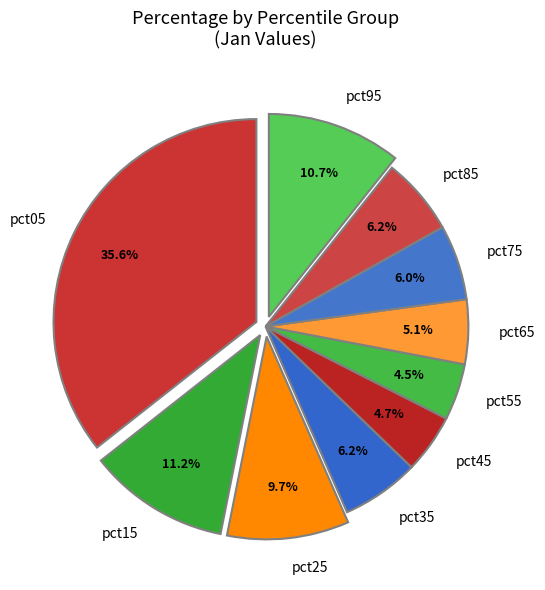

Is the sum of pct45 and pct95 greater than half?

No